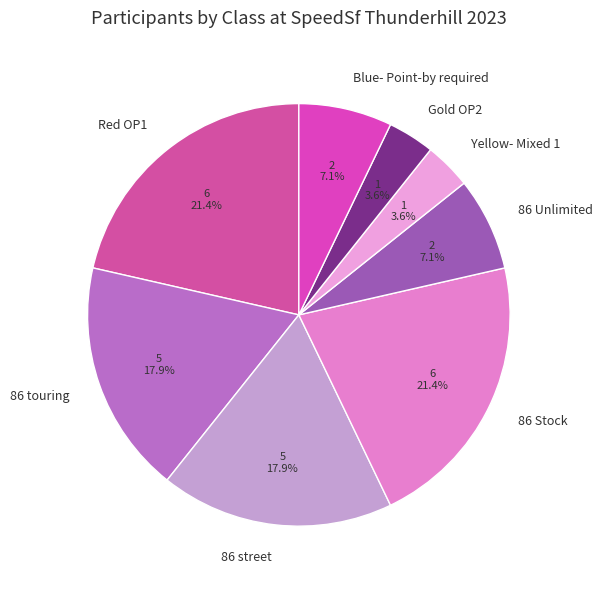

Does 86 Stock account for over 50% of the chart?

No